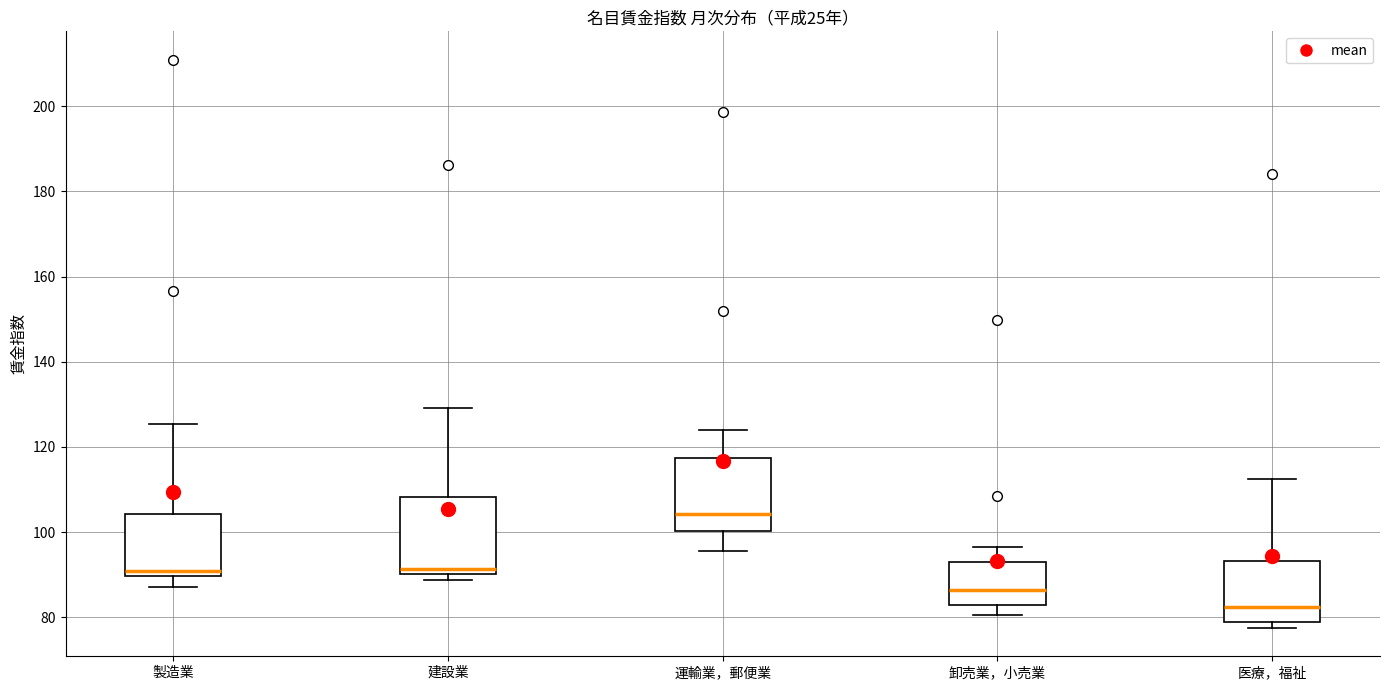

Which box has the highest median line?

運輸業，郵便業